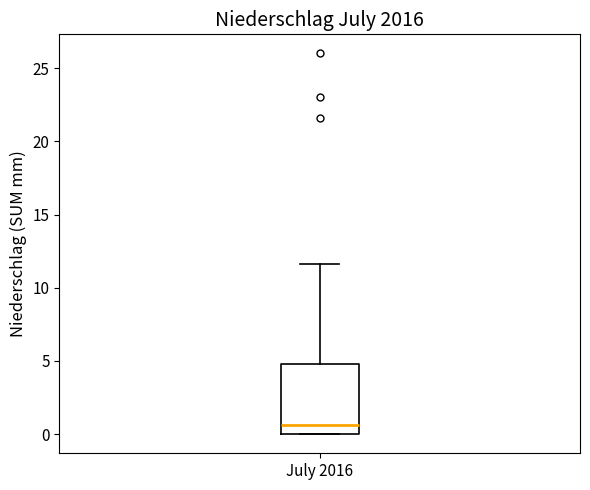

Where is the upper edge of the box for July 2016 on the y-axis? The values are not printed on the chart, so give them approximately, as read against the axis.

5.0